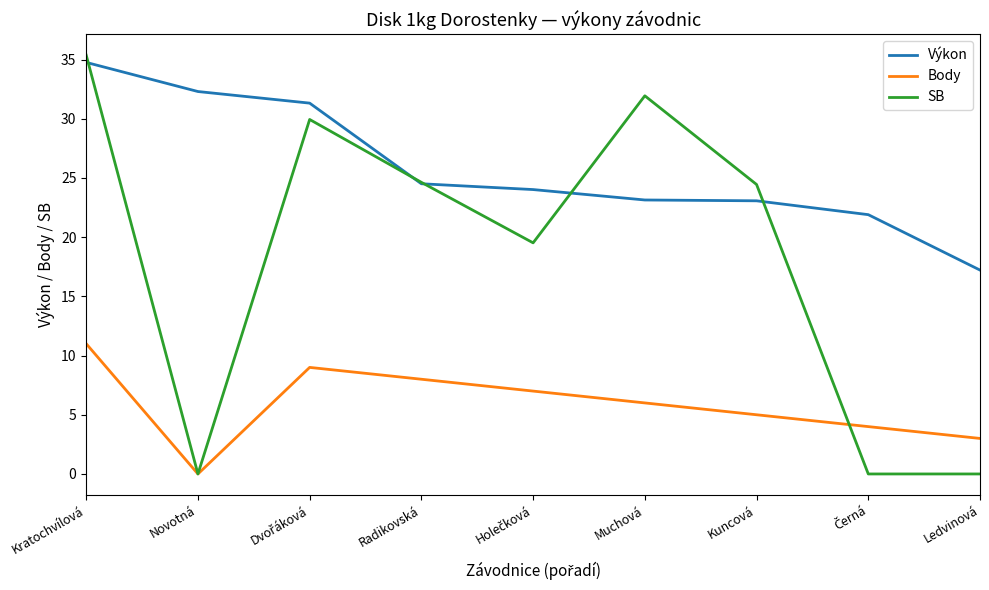

What is the sum of the SB values at Muchová and Radikovská?

56.6